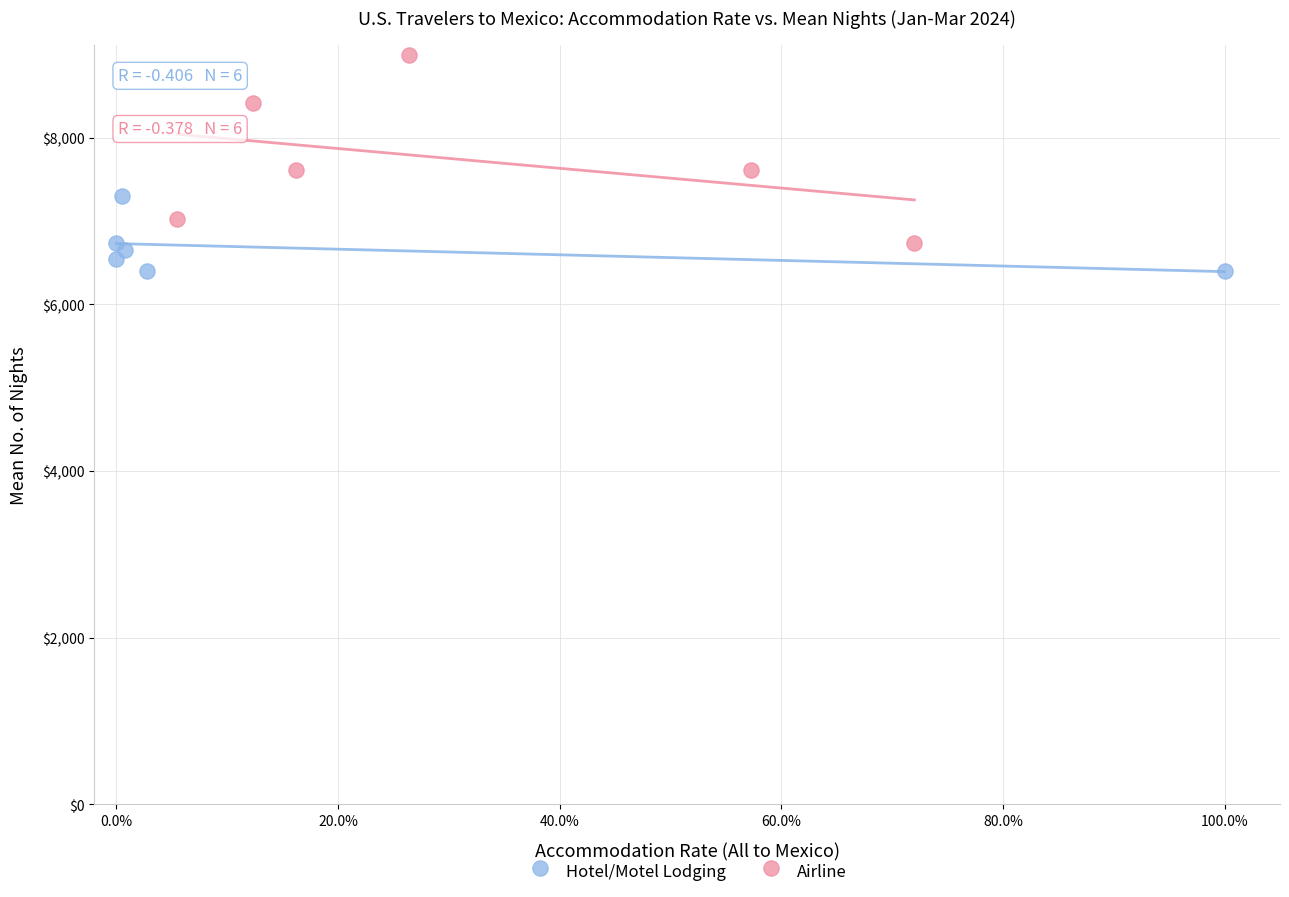

Which series reaches the minimum Y coordinate?

Hotel/Motel Lodging